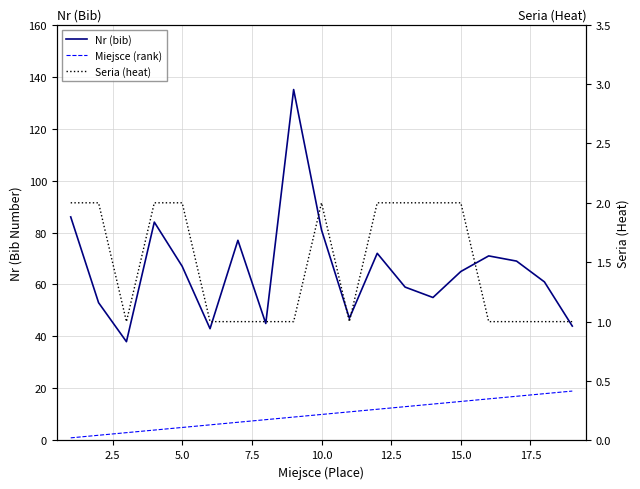

Reading left to right, what are all the values shown in this chart?

Nr (bib): 86	53	38	84	67	43	77	45	135	81	47	72	59	55	65	71	69	61	44
Miejsce (rank): 1	2	3	4	5	6	7	8	9	10	11	12	13	14	15	16	17	18	19
Seria (heat): 2	2	1	2	2	1	1	1	1	2	1	2	2	2	2	1	1	1	1